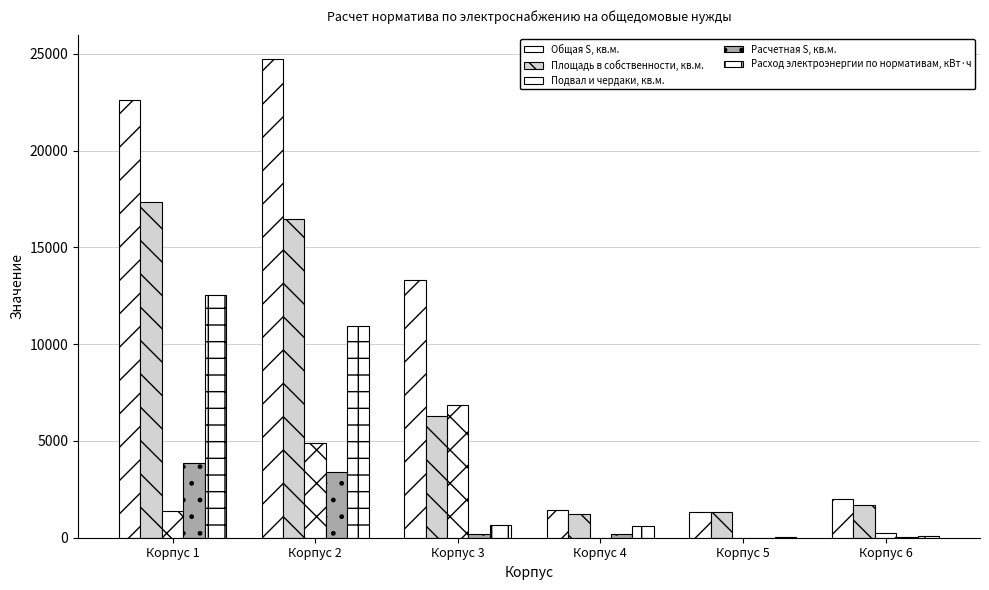

What is the value of the Общая S, кв.м. bar at the 2nd from the left?

24756.6